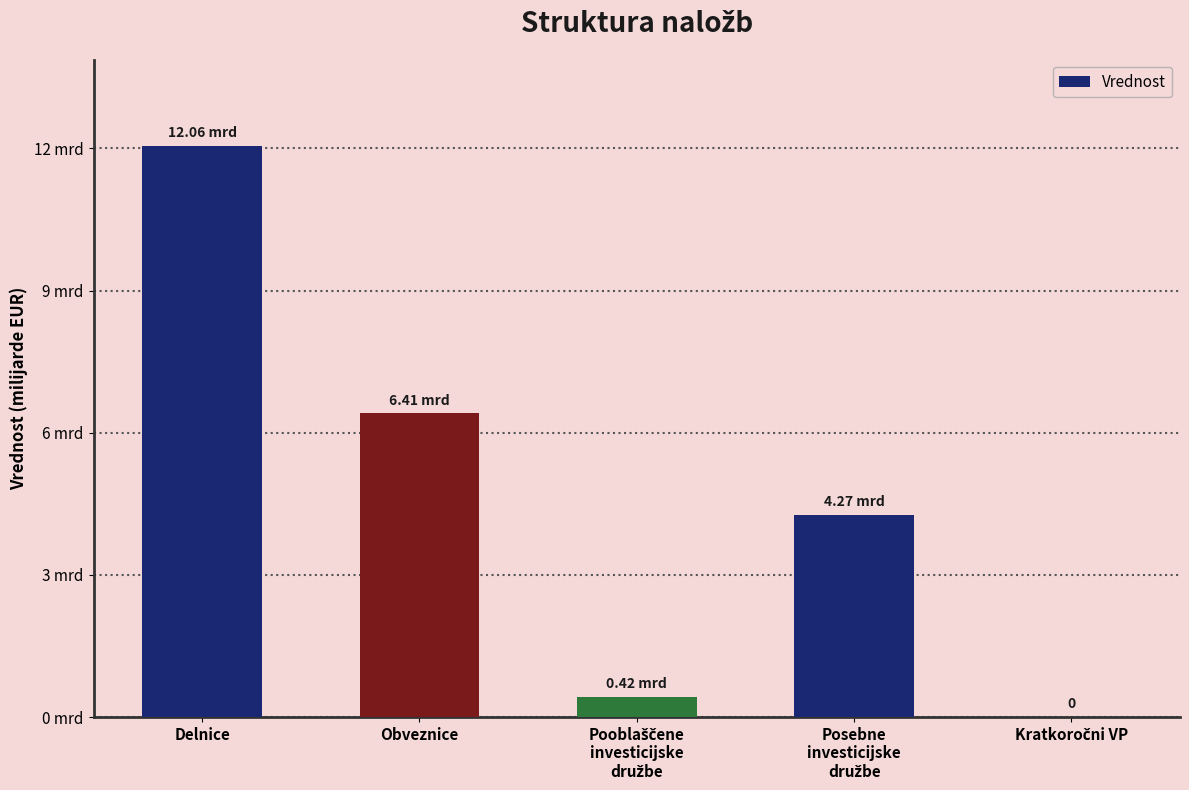

What is the sum of the values at Obveznice and Pooblaščene
investicijske
družbe?

6832957917.6